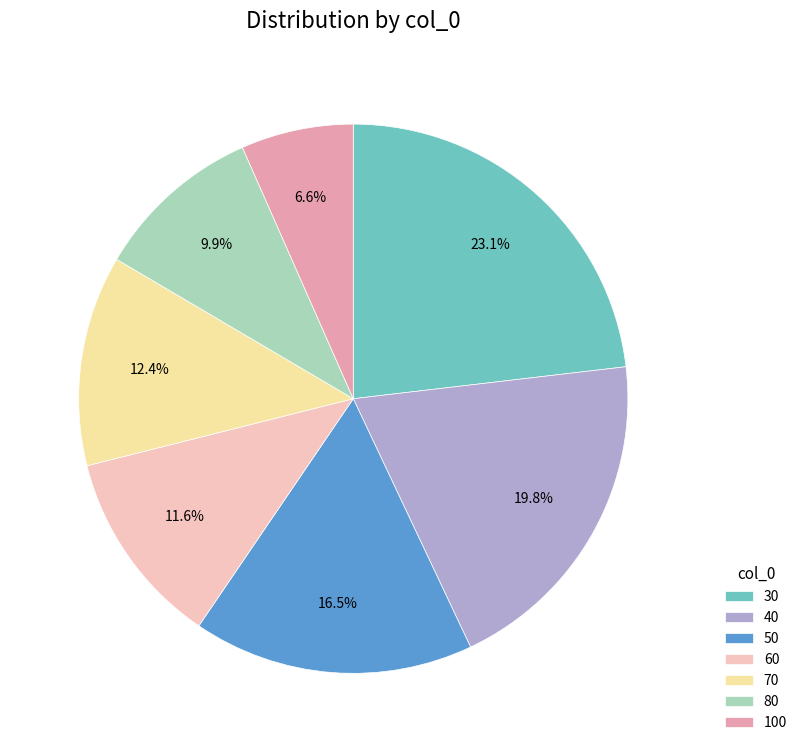

To the nearest percent, what is the difference between the 70 and 60 slice percentages?

1%